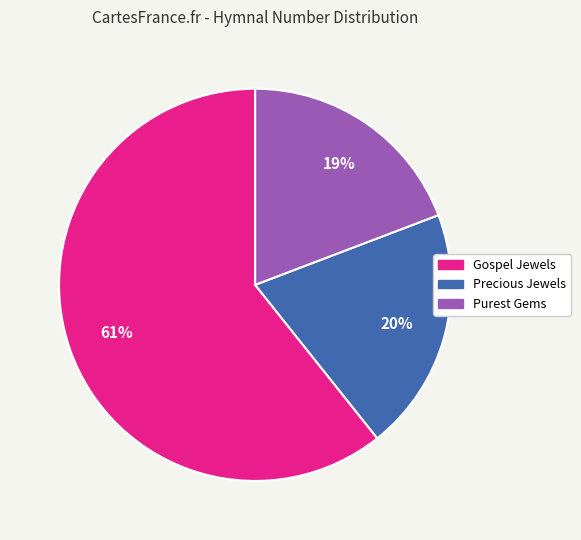

How many slices are in this pie chart?

3